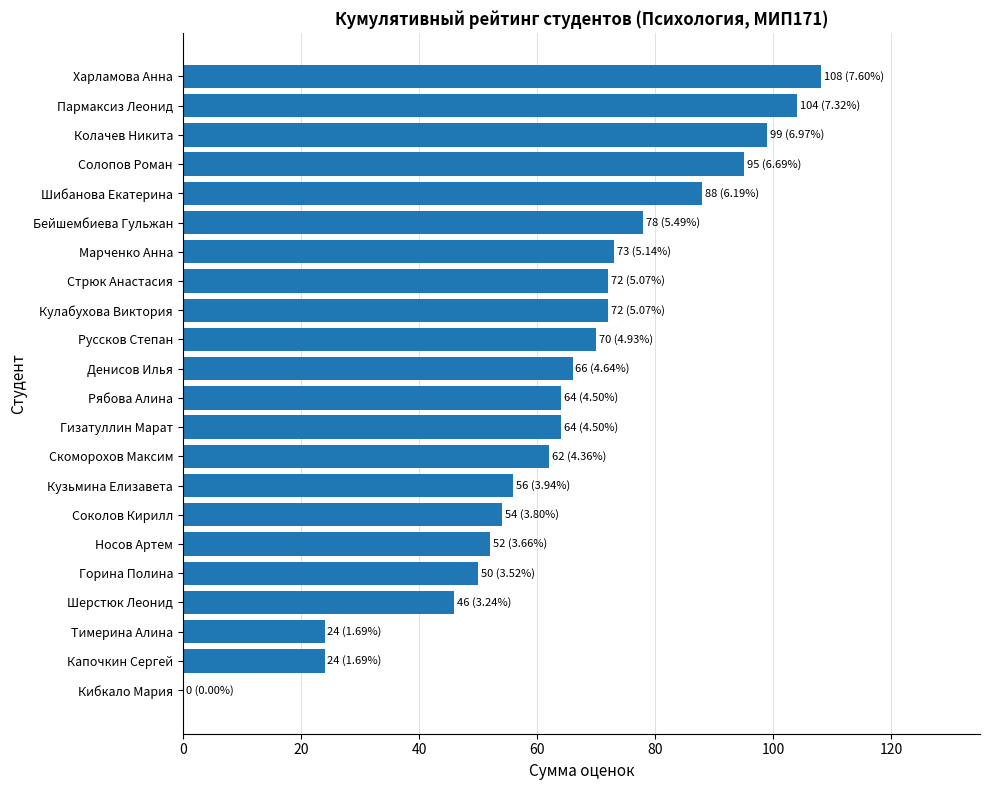

Reading bottom to top, extract all data points from this chart.

Кибкало Мария=0	Капочкин Сергей=24	Тимерина Алина=24	Шерстюк Леонид=46	Горина Полина=50	Носов Артем=52	Соколов Кирилл=54	Кузьмина Елизавета=56	Скоморохов Максим=62	Гизатуллин Марат=64	Рябова Алина=64	Денисов Илья=66	Руссков Степан=70	Кулабухова Виктория=72	Стрюк Анастасия=72	Марченко Анна=73	Бейшембиева Гульжан=78	Шибанова Екатерина=88	Солопов Роман=95	Колачев Никита=99	Пармаксиз Леонид=104	Харламова Анна=108